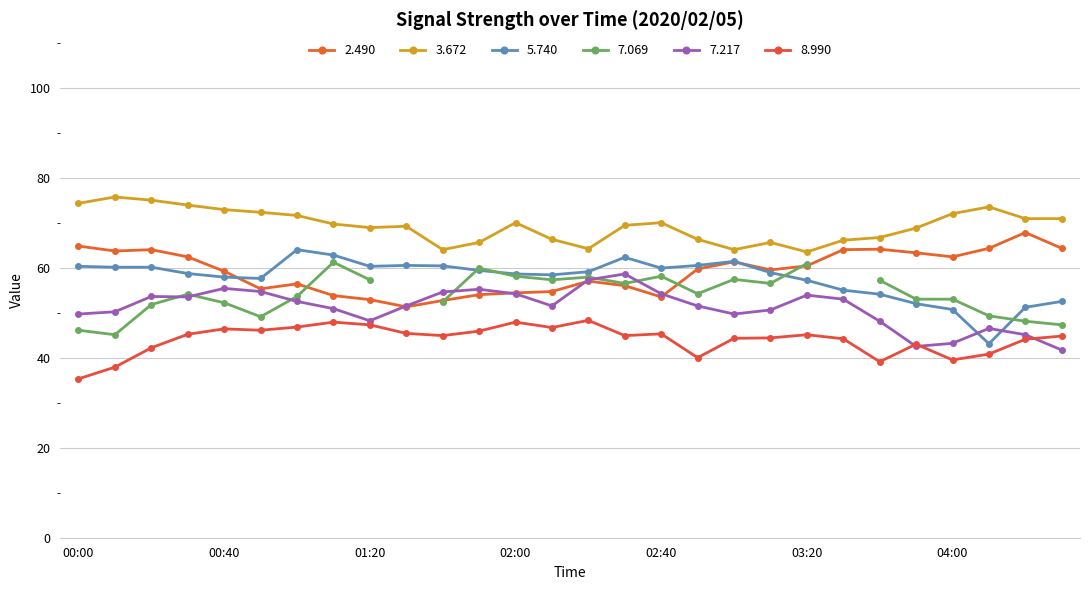

How many data points in 2.490 are above 59?

16